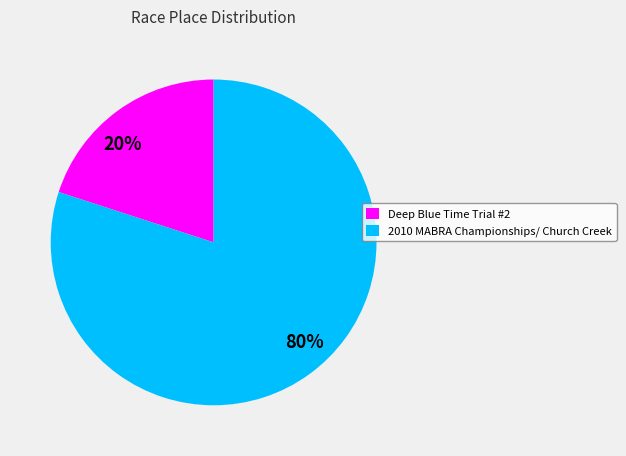

What percentage is the 20% slice, to the nearest percent?

20%